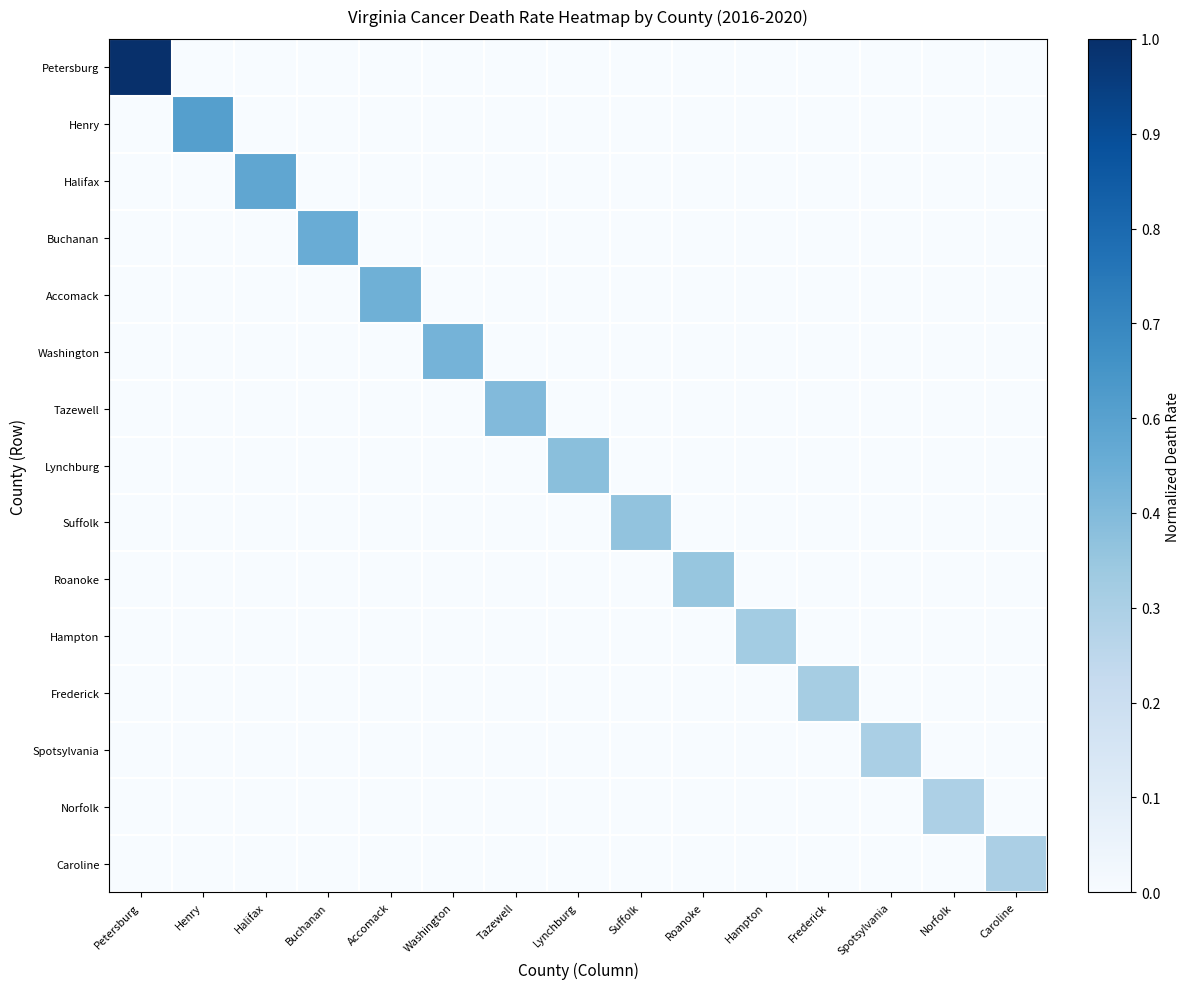

Reading right to left, transcribe all the data shown in this chart.

Petersburg: Caroline=0.0	Norfolk=0.0	Spotsylvania=0.0	Frederick=0.0	Hampton=0.0	Roanoke=0.0	Suffolk=0.0	Lynchburg=0.0	Tazewell=0.0	Washington=0.0	Accomack=0.0	Buchanan=0.0	Halifax=0.0	Henry=0.0	Petersburg=1.0
Henry: Caroline=0.0	Norfolk=0.0	Spotsylvania=0.0	Frederick=0.0	Hampton=0.0	Roanoke=0.0	Suffolk=0.0	Lynchburg=0.0	Tazewell=0.0	Washington=0.0	Accomack=0.0	Buchanan=0.0	Halifax=0.0	Henry=0.6	Petersburg=0.0
Halifax: Caroline=0.0	Norfolk=0.0	Spotsylvania=0.0	Frederick=0.0	Hampton=0.0	Roanoke=0.0	Suffolk=0.0	Lynchburg=0.0	Tazewell=0.0	Washington=0.0	Accomack=0.0	Buchanan=0.0	Halifax=0.5	Henry=0.0	Petersburg=0.0
Buchanan: Caroline=0.0	Norfolk=0.0	Spotsylvania=0.0	Frederick=0.0	Hampton=0.0	Roanoke=0.0	Suffolk=0.0	Lynchburg=0.0	Tazewell=0.0	Washington=0.0	Accomack=0.0	Buchanan=0.5	Halifax=0.0	Henry=0.0	Petersburg=0.0
Accomack: Caroline=0.0	Norfolk=0.0	Spotsylvania=0.0	Frederick=0.0	Hampton=0.0	Roanoke=0.0	Suffolk=0.0	Lynchburg=0.0	Tazewell=0.0	Washington=0.0	Accomack=0.5	Buchanan=0.0	Halifax=0.0	Henry=0.0	Petersburg=0.0
Washington: Caroline=0.0	Norfolk=0.0	Spotsylvania=0.0	Frederick=0.0	Hampton=0.0	Roanoke=0.0	Suffolk=0.0	Lynchburg=0.0	Tazewell=0.0	Washington=0.5	Accomack=0.0	Buchanan=0.0	Halifax=0.0	Henry=0.0	Petersburg=0.0
Tazewell: Caroline=0.0	Norfolk=0.0	Spotsylvania=0.0	Frederick=0.0	Hampton=0.0	Roanoke=0.0	Suffolk=0.0	Lynchburg=0.0	Tazewell=0.4	Washington=0.0	Accomack=0.0	Buchanan=0.0	Halifax=0.0	Henry=0.0	Petersburg=0.0
Lynchburg: Caroline=0.0	Norfolk=0.0	Spotsylvania=0.0	Frederick=0.0	Hampton=0.0	Roanoke=0.0	Suffolk=0.0	Lynchburg=0.4	Tazewell=0.0	Washington=0.0	Accomack=0.0	Buchanan=0.0	Halifax=0.0	Henry=0.0	Petersburg=0.0
Suffolk: Caroline=0.0	Norfolk=0.0	Spotsylvania=0.0	Frederick=0.0	Hampton=0.0	Roanoke=0.0	Suffolk=0.4	Lynchburg=0.0	Tazewell=0.0	Washington=0.0	Accomack=0.0	Buchanan=0.0	Halifax=0.0	Henry=0.0	Petersburg=0.0
Roanoke: Caroline=0.0	Norfolk=0.0	Spotsylvania=0.0	Frederick=0.0	Hampton=0.0	Roanoke=0.4	Suffolk=0.0	Lynchburg=0.0	Tazewell=0.0	Washington=0.0	Accomack=0.0	Buchanan=0.0	Halifax=0.0	Henry=0.0	Petersburg=0.0
Hampton: Caroline=0.0	Norfolk=0.0	Spotsylvania=0.0	Frederick=0.0	Hampton=0.4	Roanoke=0.0	Suffolk=0.0	Lynchburg=0.0	Tazewell=0.0	Washington=0.0	Accomack=0.0	Buchanan=0.0	Halifax=0.0	Henry=0.0	Petersburg=0.0
Frederick: Caroline=0.0	Norfolk=0.0	Spotsylvania=0.0	Frederick=0.3	Hampton=0.0	Roanoke=0.0	Suffolk=0.0	Lynchburg=0.0	Tazewell=0.0	Washington=0.0	Accomack=0.0	Buchanan=0.0	Halifax=0.0	Henry=0.0	Petersburg=0.0
Spotsylvania: Caroline=0.0	Norfolk=0.0	Spotsylvania=0.3	Frederick=0.0	Hampton=0.0	Roanoke=0.0	Suffolk=0.0	Lynchburg=0.0	Tazewell=0.0	Washington=0.0	Accomack=0.0	Buchanan=0.0	Halifax=0.0	Henry=0.0	Petersburg=0.0
Norfolk: Caroline=0.0	Norfolk=0.3	Spotsylvania=0.0	Frederick=0.0	Hampton=0.0	Roanoke=0.0	Suffolk=0.0	Lynchburg=0.0	Tazewell=0.0	Washington=0.0	Accomack=0.0	Buchanan=0.0	Halifax=0.0	Henry=0.0	Petersburg=0.0
Caroline: Caroline=0.3	Norfolk=0.0	Spotsylvania=0.0	Frederick=0.0	Hampton=0.0	Roanoke=0.0	Suffolk=0.0	Lynchburg=0.0	Tazewell=0.0	Washington=0.0	Accomack=0.0	Buchanan=0.0	Halifax=0.0	Henry=0.0	Petersburg=0.0